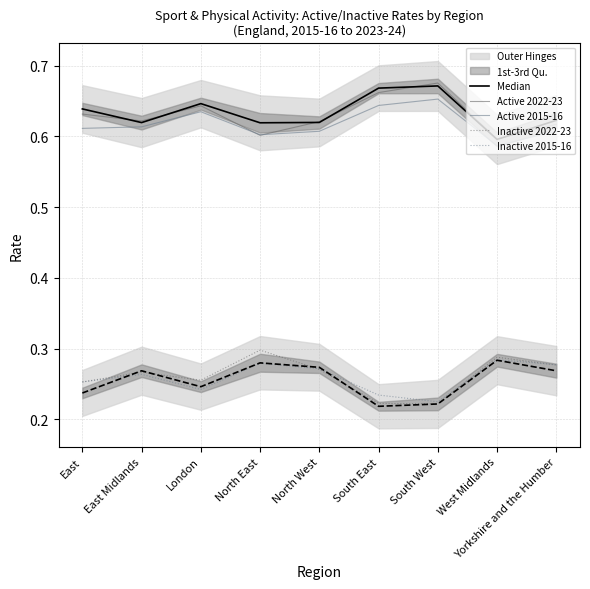

True or false: Active 2022-23 and Inactive 2015-16 cross at least once.

False